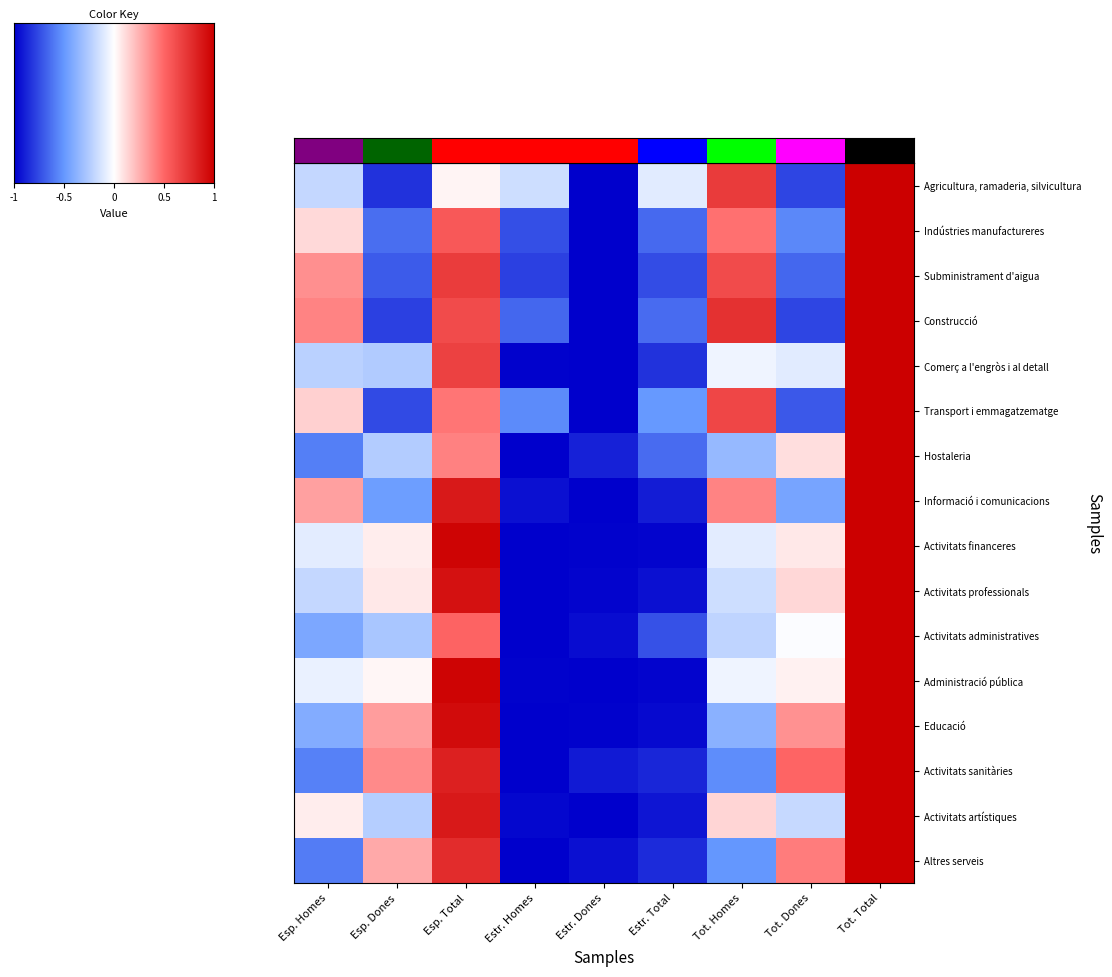

At how many categories does at least one series exceed 0?

6